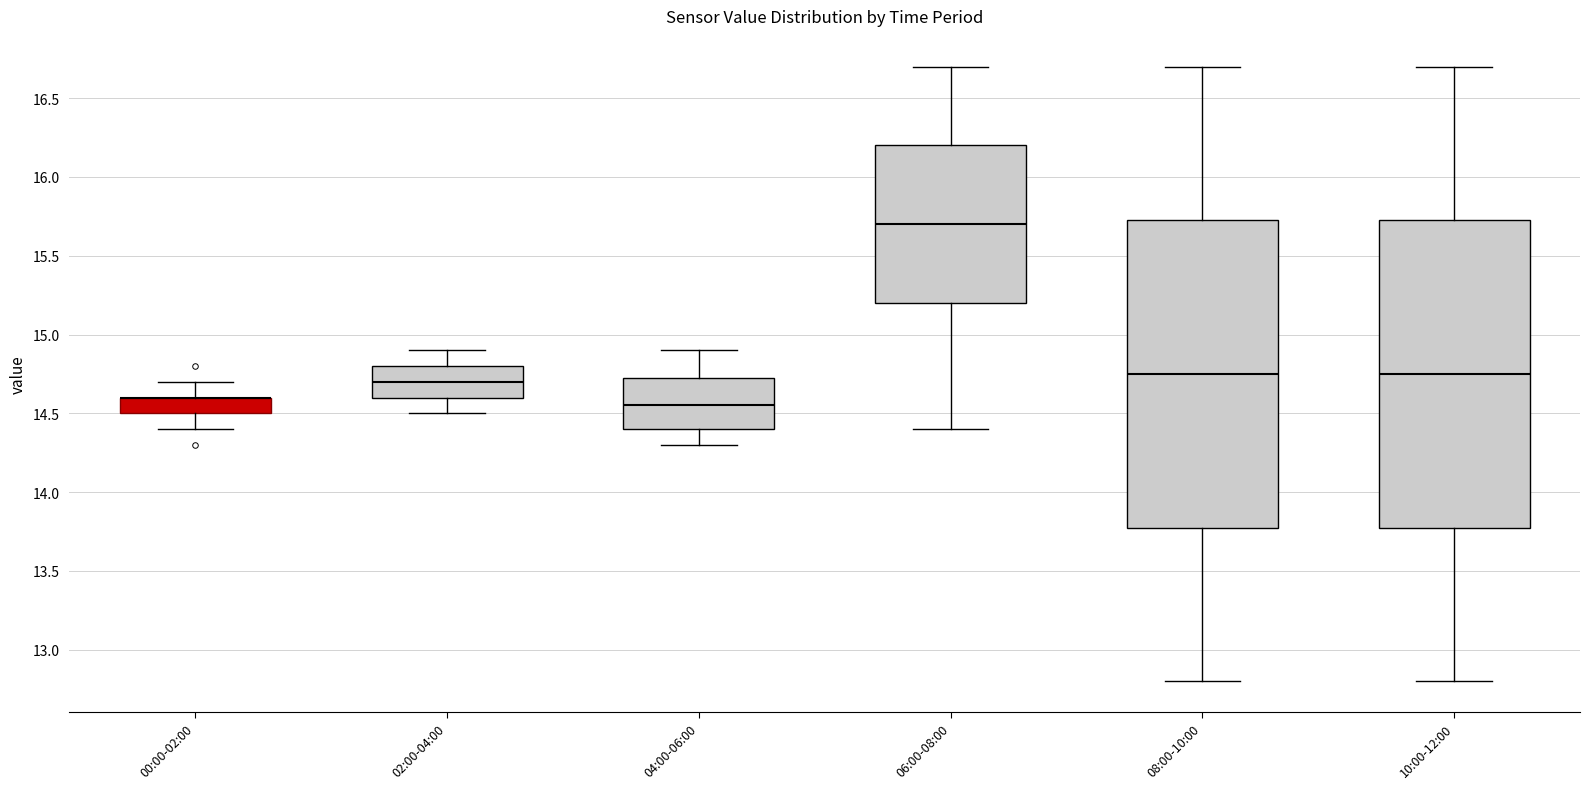

Reading left to right, read every box against the y-axis: the position of its median line, the range the box covers, and the ends of its whiskers. The values are not printed on the chart, so give them approximately, as read against the axis.

00:00-02:00: median 14.60 (drawn on the box's upper edge), box 14.50 to 14.60, whiskers 14.40 to 14.70
02:00-04:00: median 14.70, box 14.60 to 14.80, whiskers 14.50 to 14.90
04:00-06:00: median 14.55, box 14.40 to 14.75, whiskers 14.30 to 14.90
06:00-08:00: median 15.70, box 15.20 to 16.20, whiskers 14.40 to 16.70
08:00-10:00: median 14.75, box 13.80 to 15.75, whiskers 12.80 to 16.70
10:00-12:00: median 14.75, box 13.80 to 15.75, whiskers 12.80 to 16.70